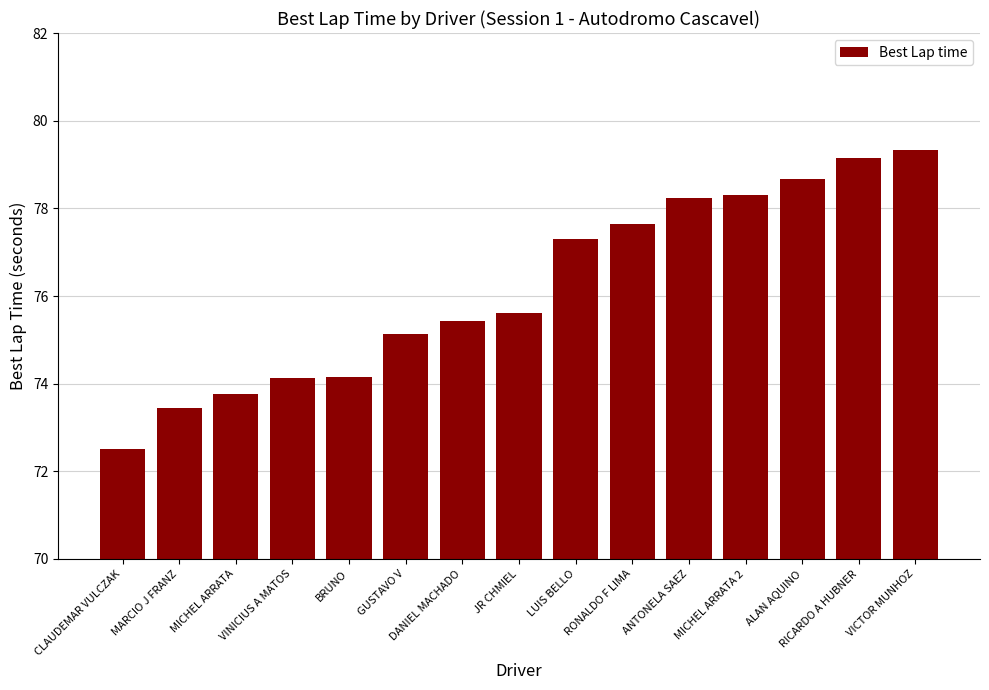

What is the change in value from BRUNO to DANIEL MACHADO?

+1.3